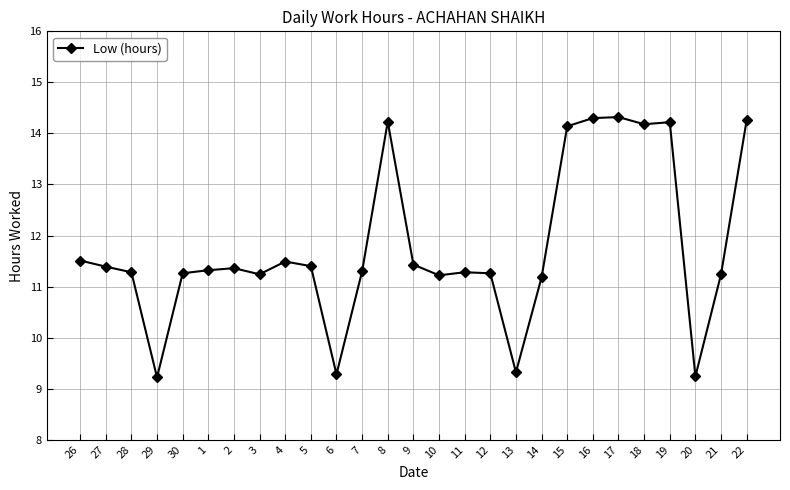

What is the change in value from 13 to 17?

+5.0